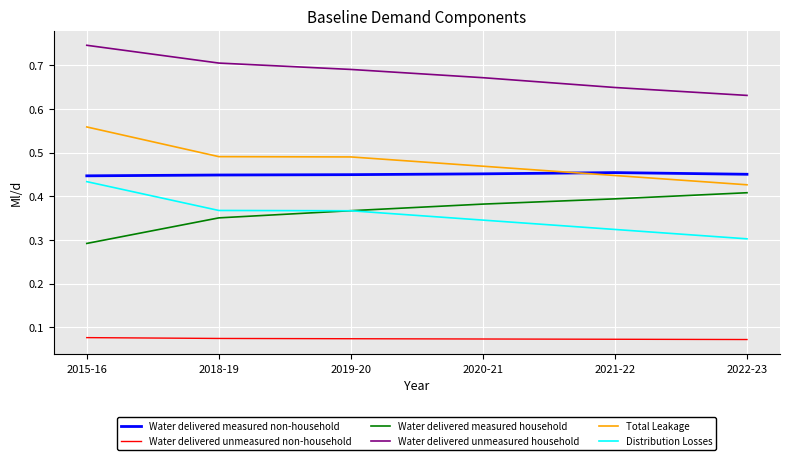

What position from the left is 2019-20?

3